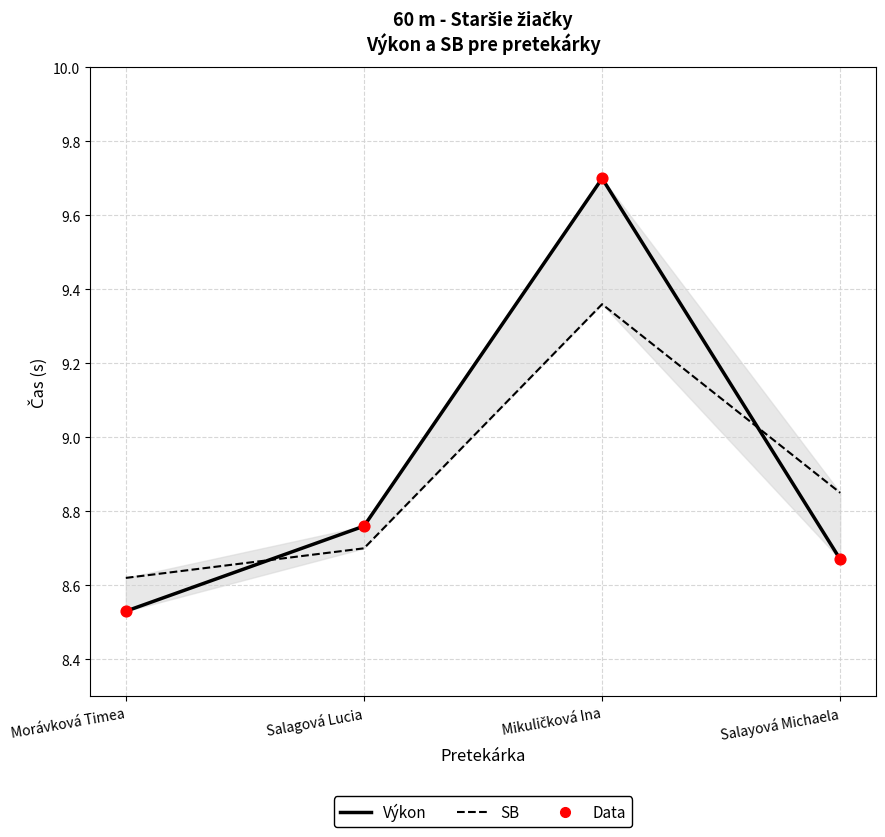

What is the total value across all series at Salagová Lucia?

26.2